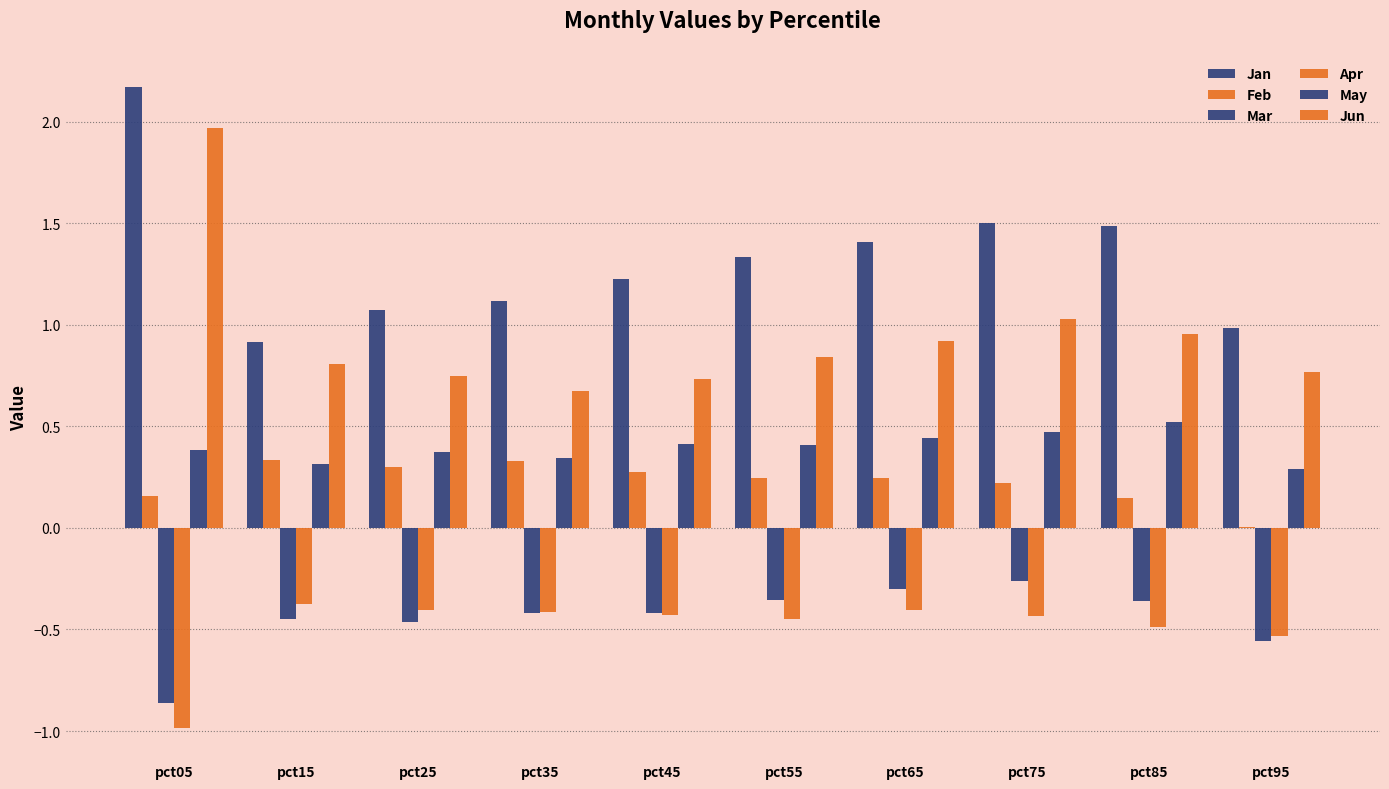

What is the difference between the highest and lowest values at pct55?

1.8